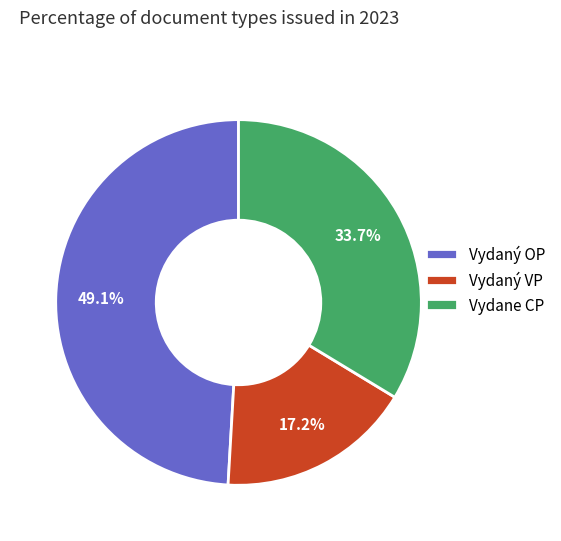

Does Vydaný OP represent more than half of the total?

No